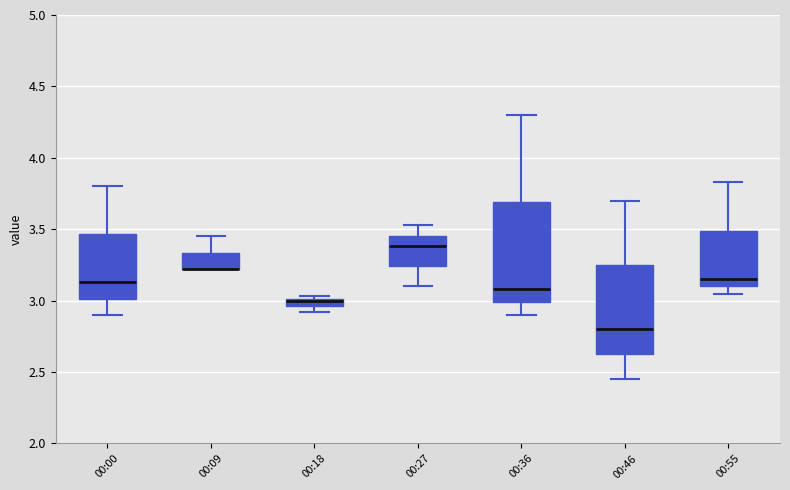

Where does the upper whisker of the box for 00:09 end on the y-axis? The values are not printed on the chart, so give them approximately, as read against the axis.

3.45